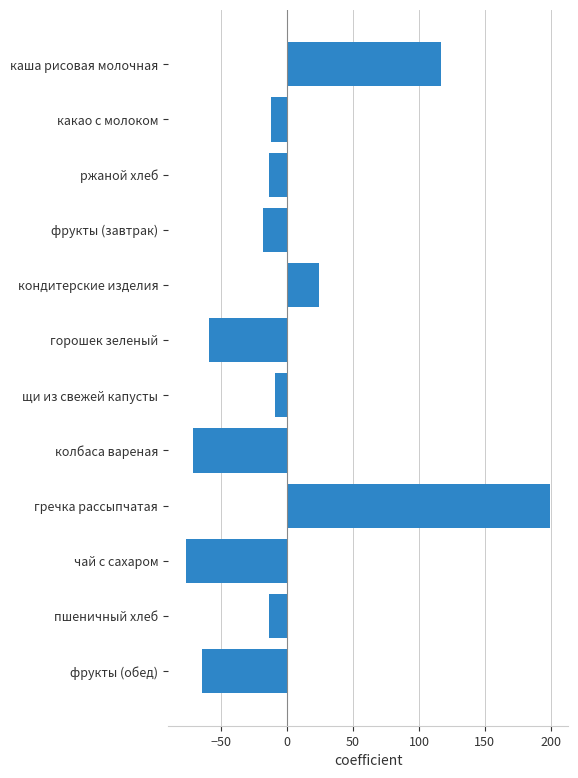

What is the difference between the maximum and minimum values?

276.0